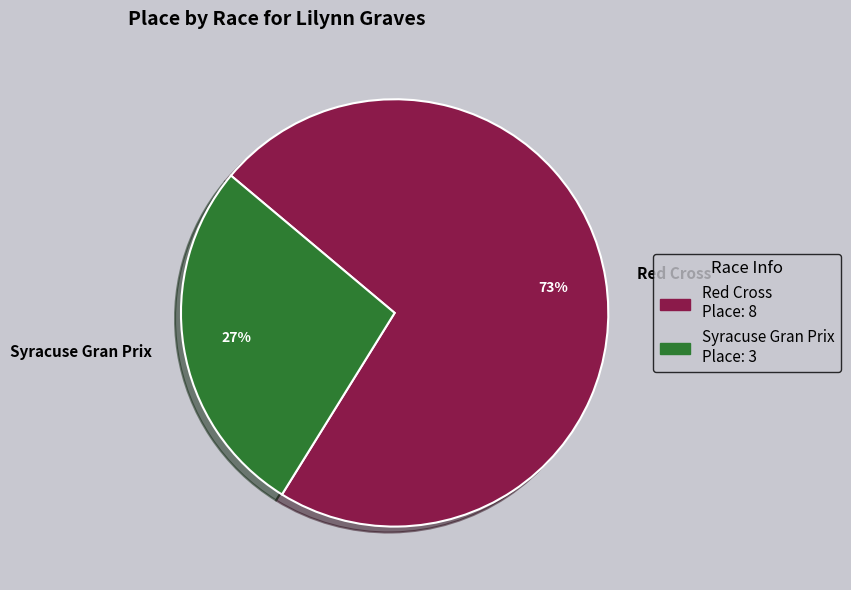

Is the sum of Syracuse Gran Prix and Red Cross greater than half?

Yes